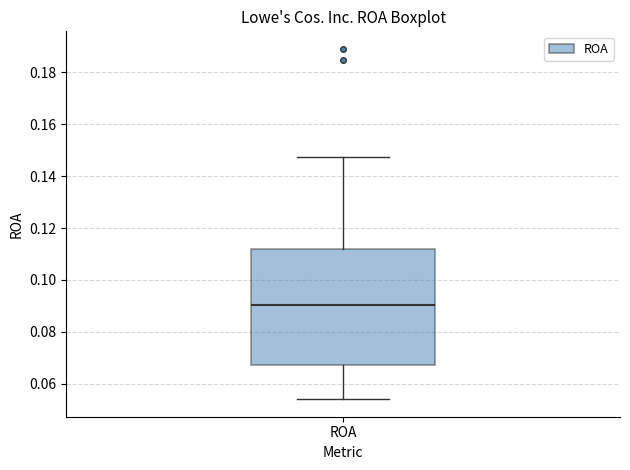

Transcribe this box plot: give where the median line is, the range the box spans, and where the two whiskers end, as read against the y-axis. The values are not printed on the chart, so give them approximately, as read against the axis.

median 0.090, box 0.068 to 0.112, whiskers 0.054 to 0.148